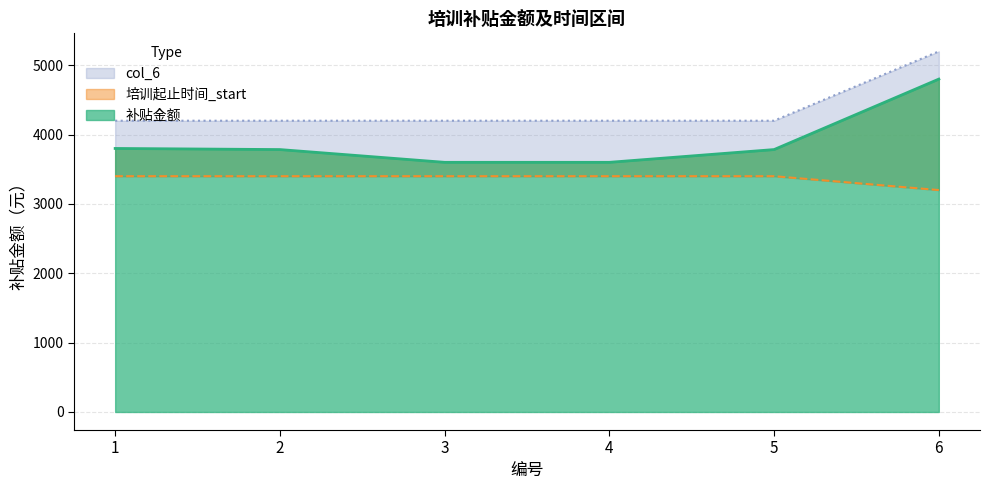

Between 4 and 2, which is larger?

2